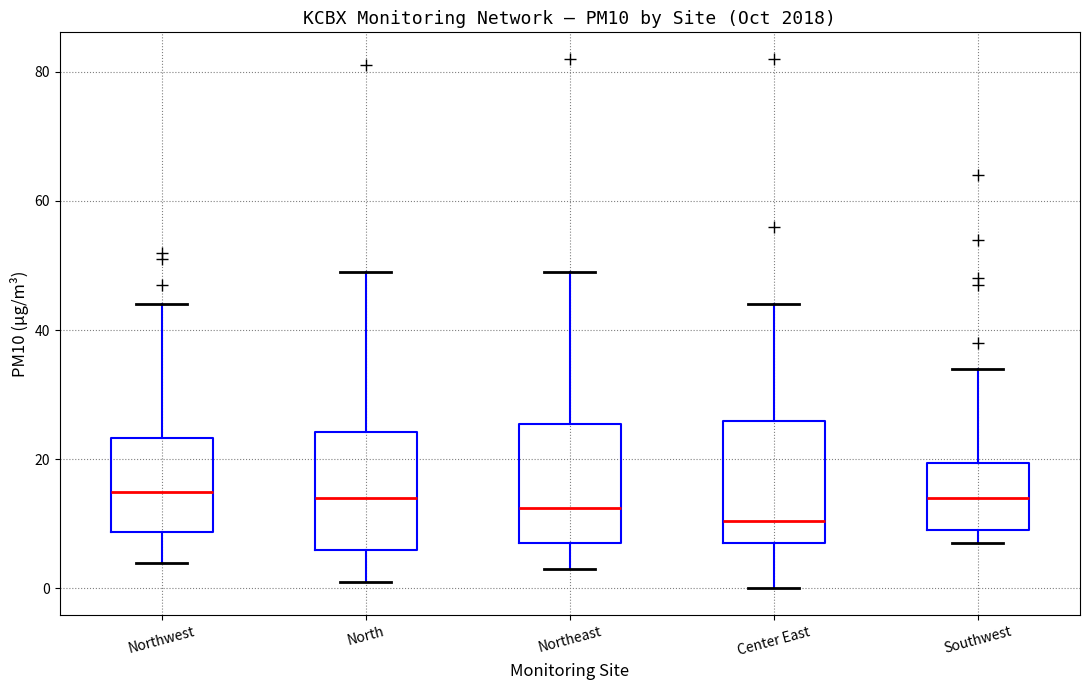

Where does the lower whisker of the box for Center East end on the y-axis? The values are not printed on the chart, so give them approximately, as read against the axis.

0